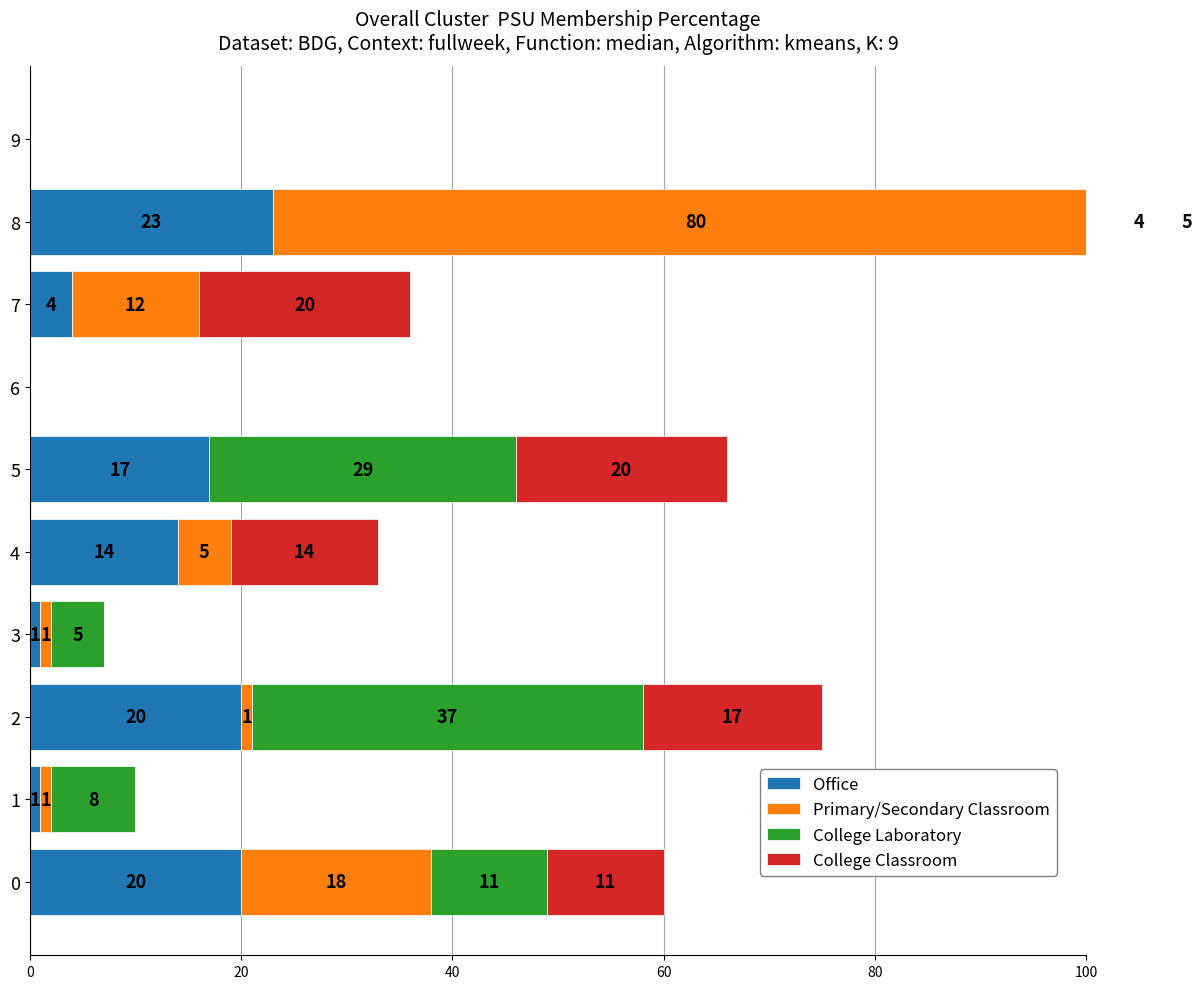

How many values in the College Classroom series are below 11?

5